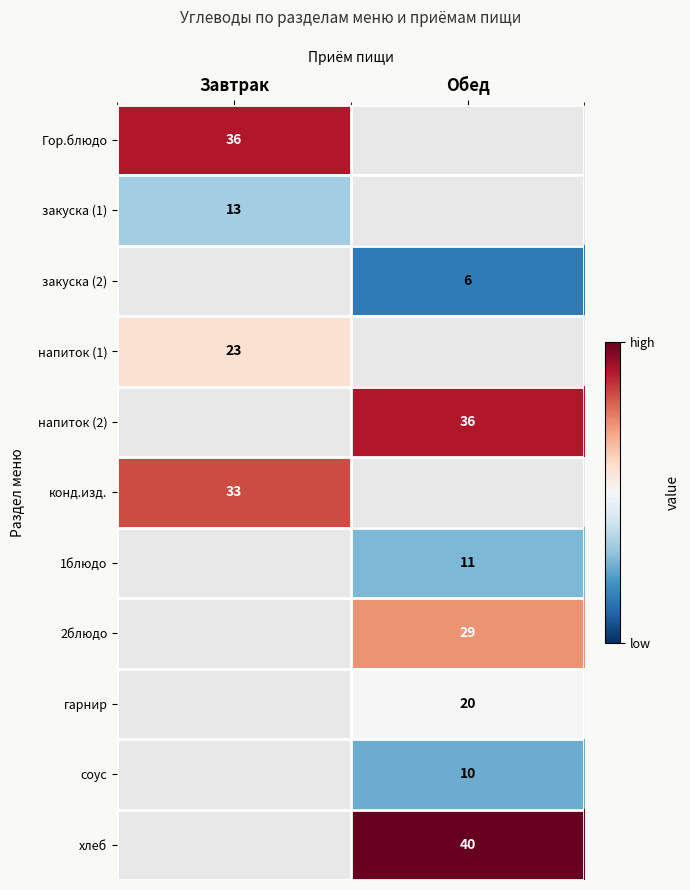

Is the value of напиток (2) at Обед greater than the value of хлеб at Обед?

No